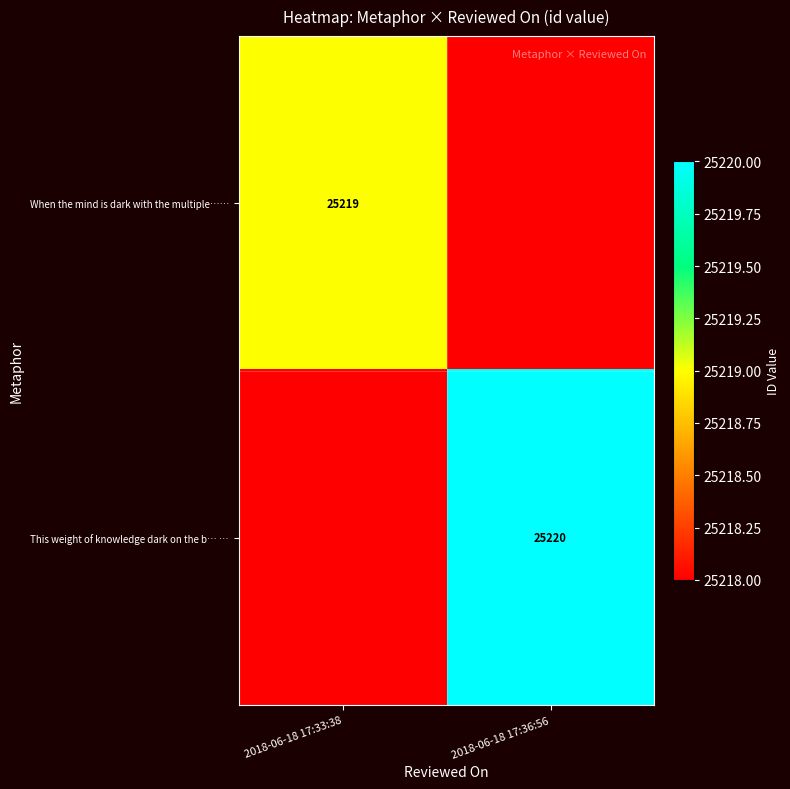

The This weight of knowledge dark on the b… … series shows 41748 at 2018-06-18 17:36:56. True or false?

False